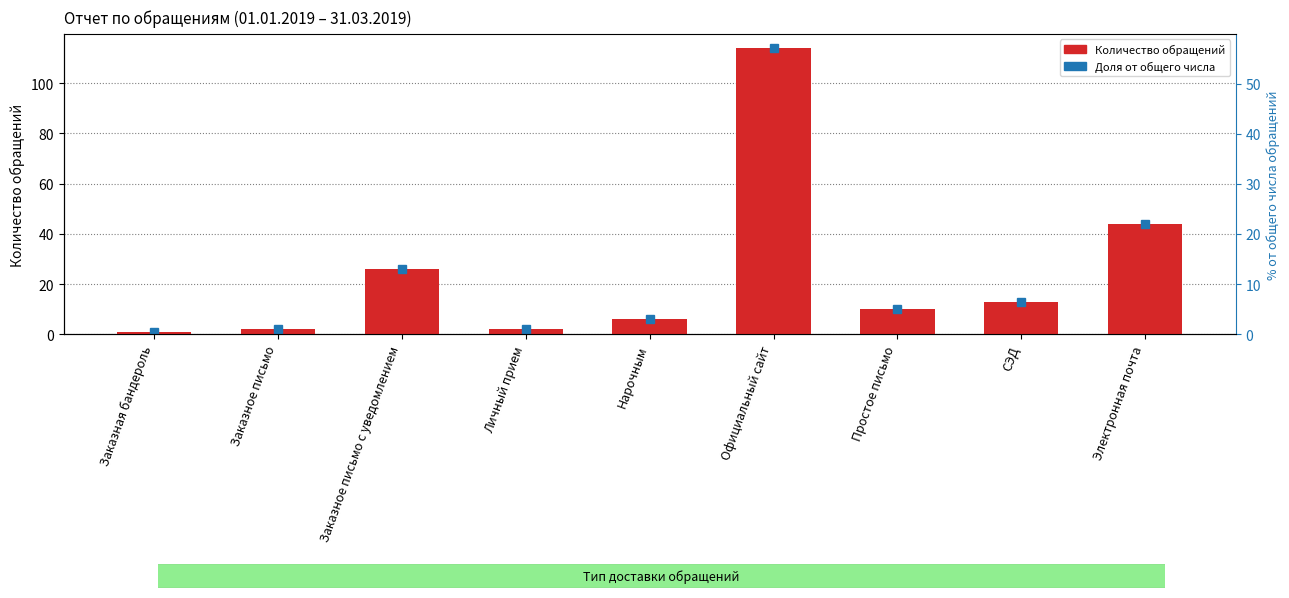

List the labels in order of value, largest first.

Официальный сайт, Электронная почта, Заказное письмо с уведомлением, СЭД, Простое письмо, Нарочным, Заказное письмо, Личный прием, Заказная бандероль